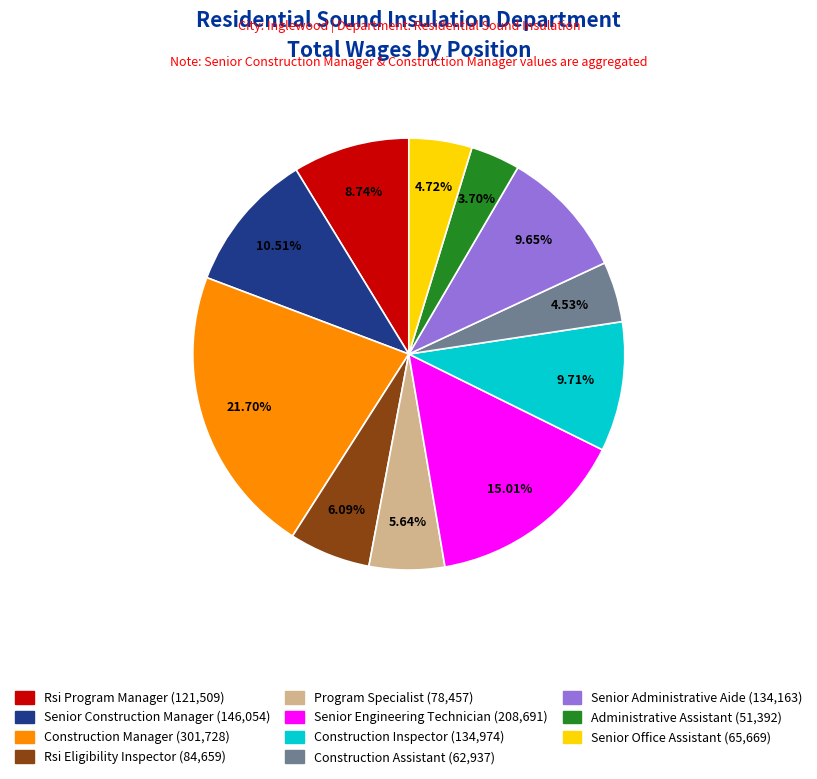

What is the largest slice in the pie chart?

Construction Manager